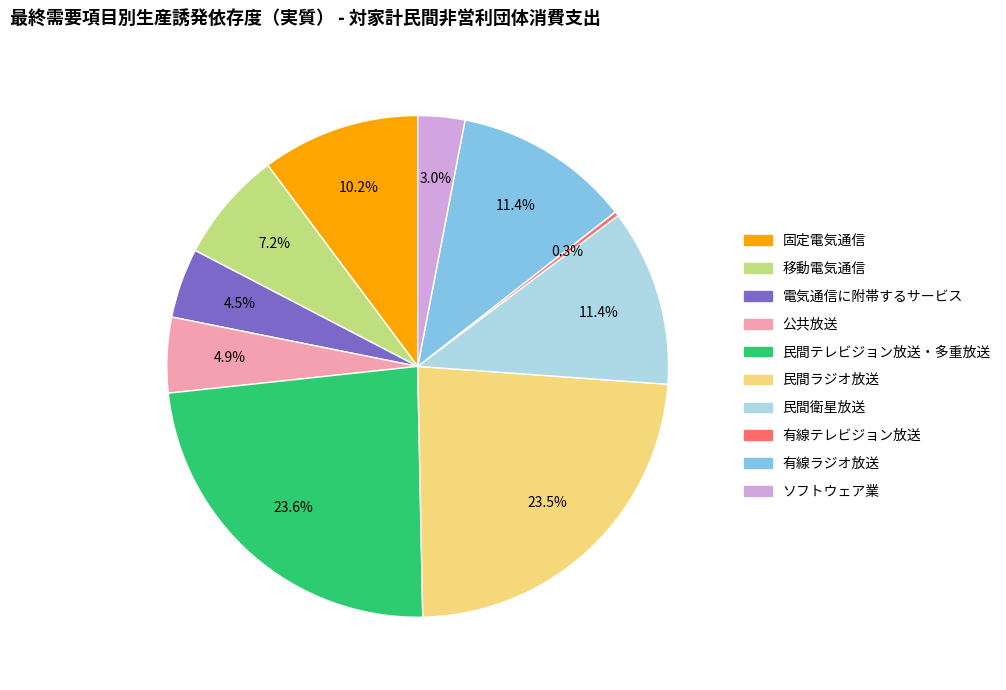

Which slice is the smallest?

有線テレビジョン放送